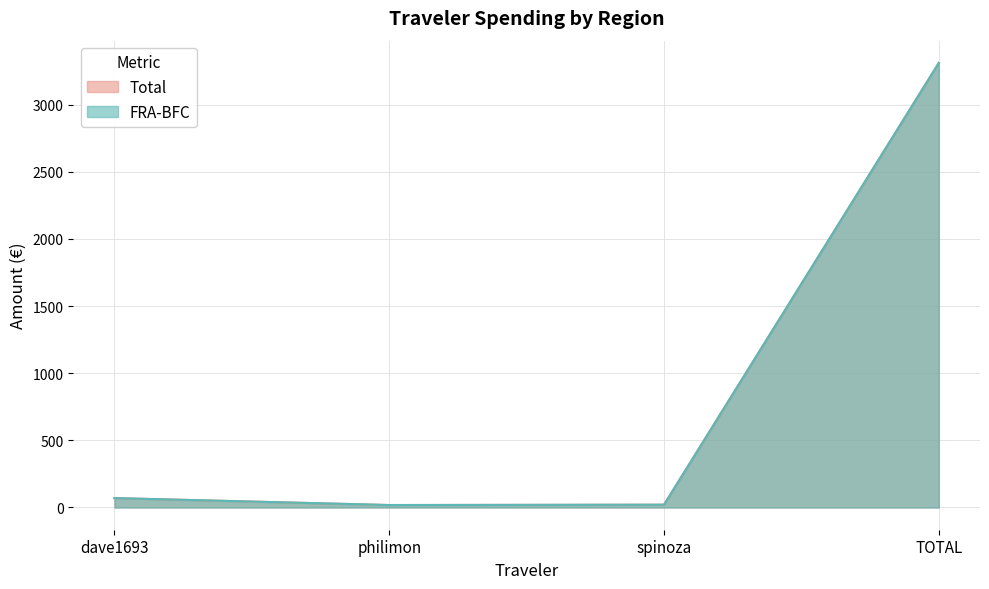

What is the difference between the second highest and second lowest values in the FRA-BFC series?

49.2